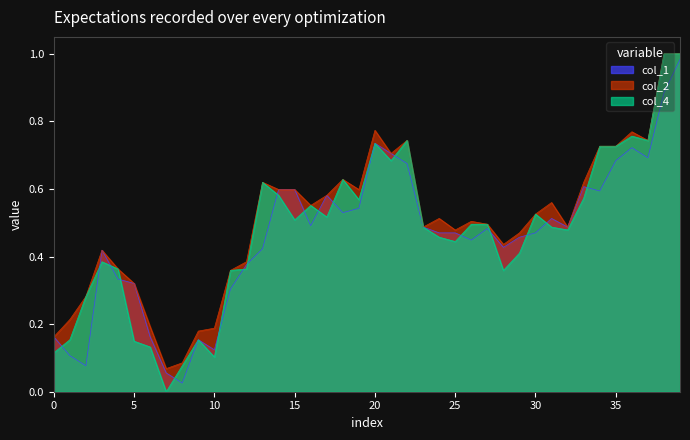

The value of col_4 at 2003/11/10 is 0.4. True or false?

False